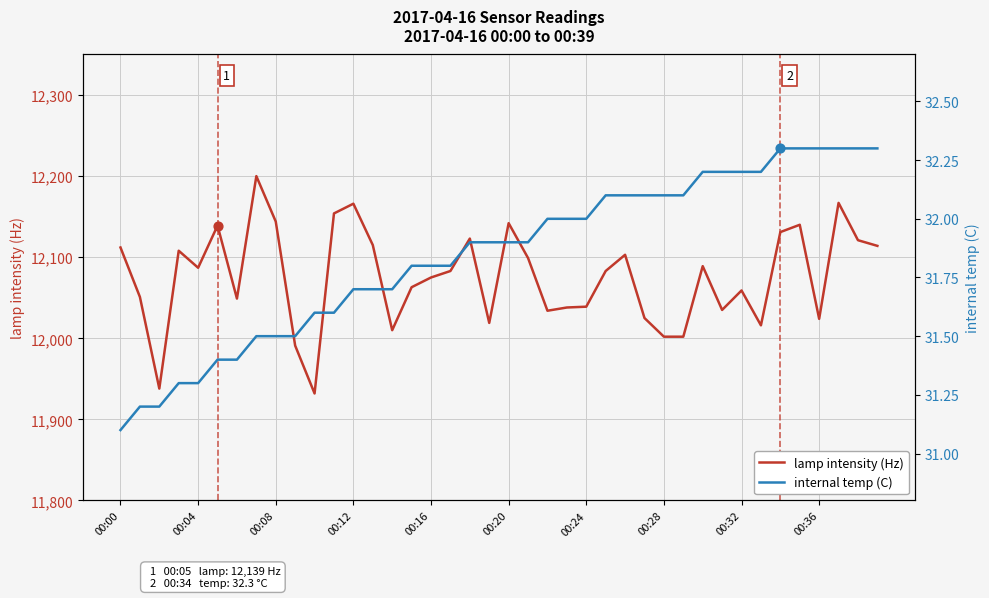

What is the minimum value for lamp intensity (Hz)?

11932